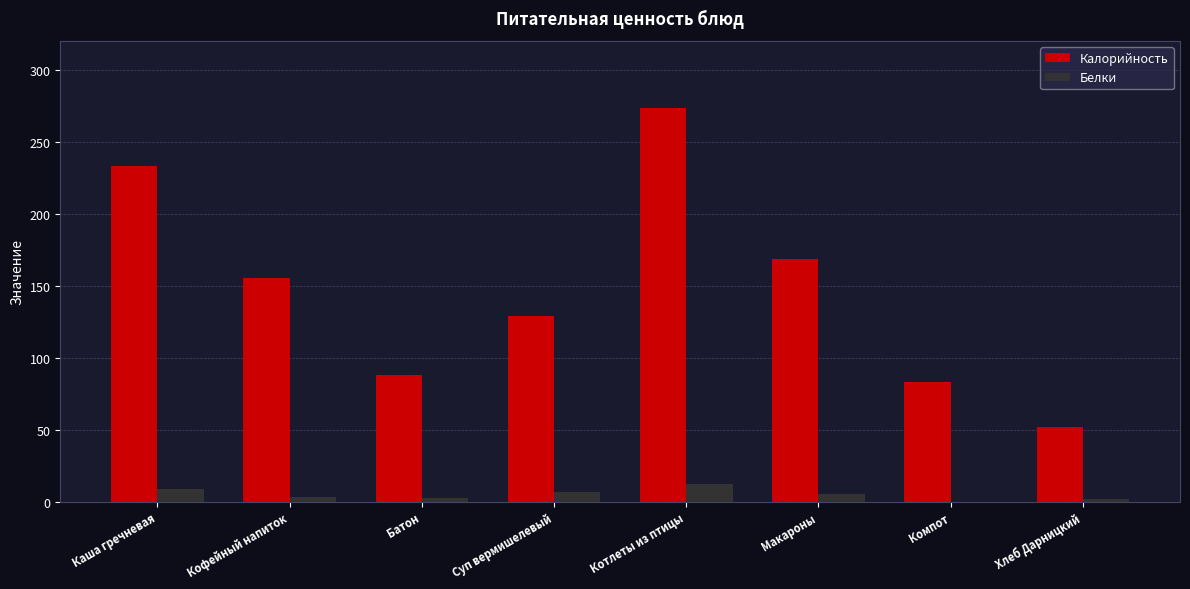

What is the sum of the Белки values at Каша гречневая and Хлеб Дарницкий?

11.0